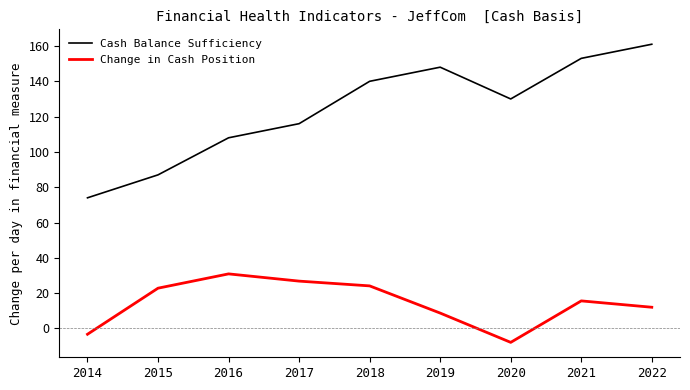

What is the total value across all series at 2020?

122.1